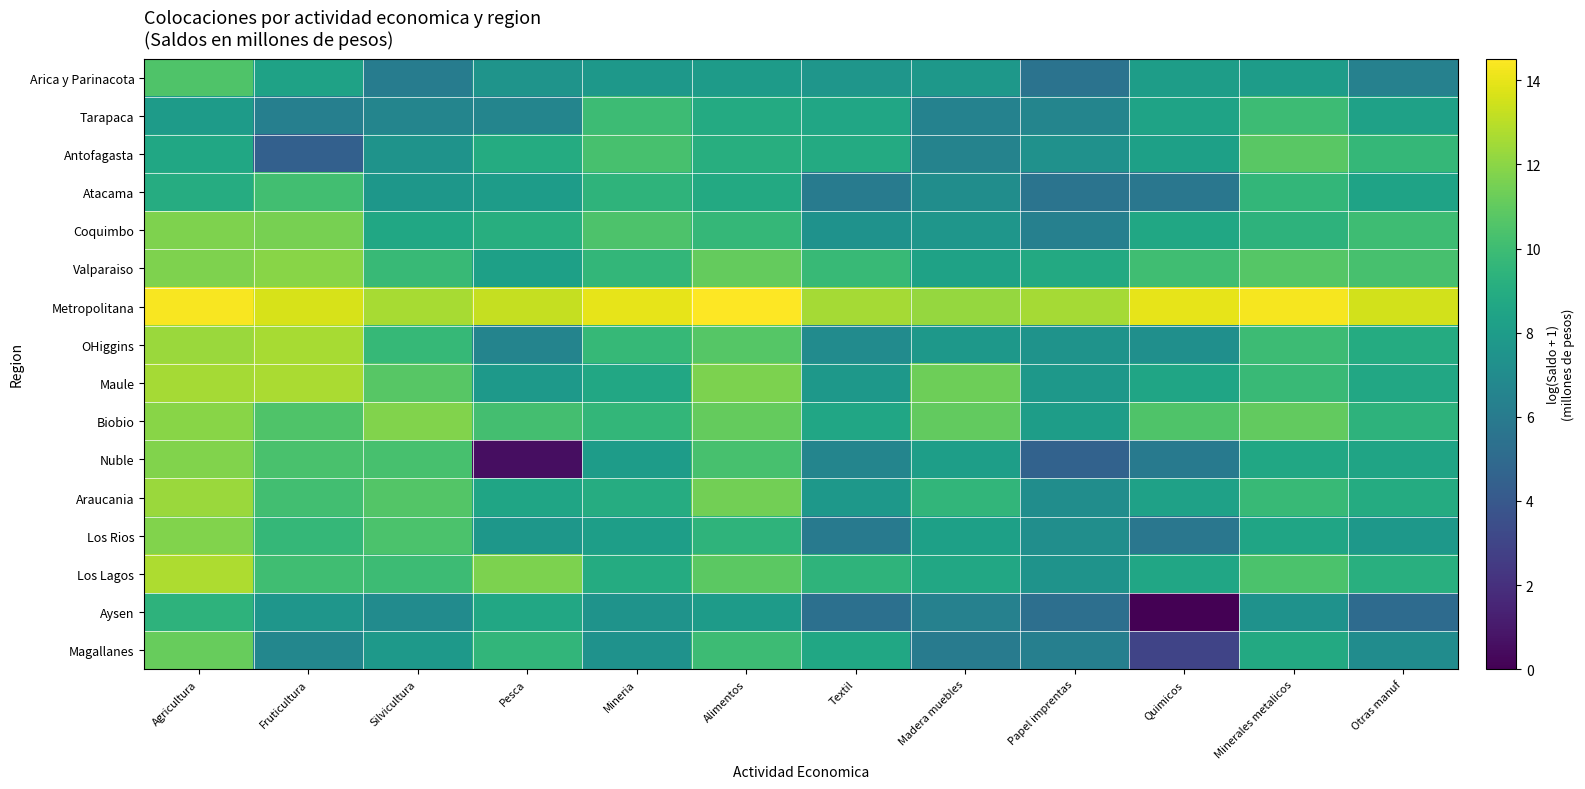

List the series in order of their peak value, lowest first.

Aysen, Tarapaca, Atacama, Arica y Parinacota, Antofagasta, Magallanes, Coquimbo, Los Rios, Nuble, Biobio, Valparaiso, Araucania, OHiggins, Maule, Los Lagos, Metropolitana